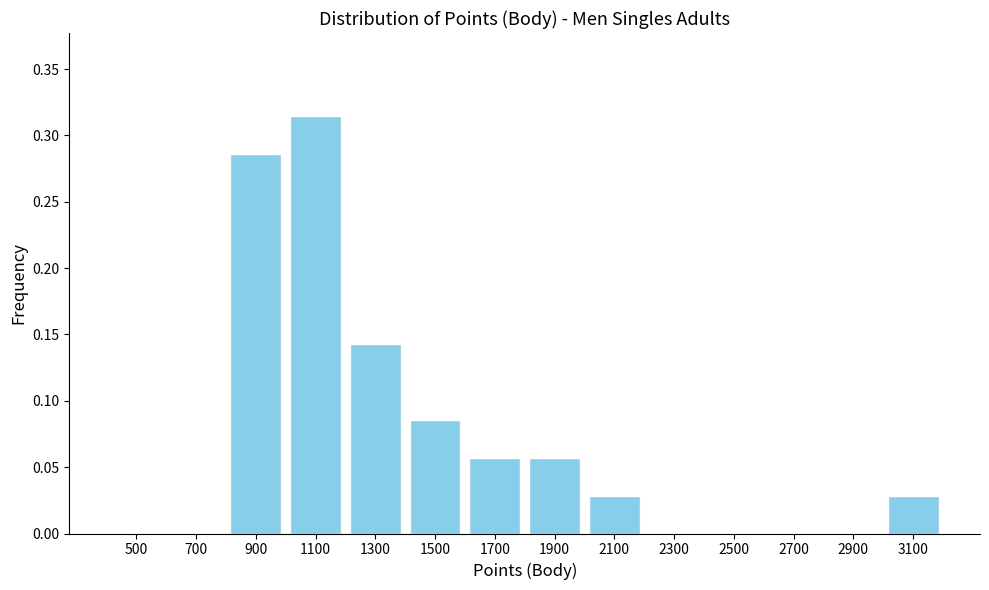

At which category does the chart reach its peak across all series?

1100